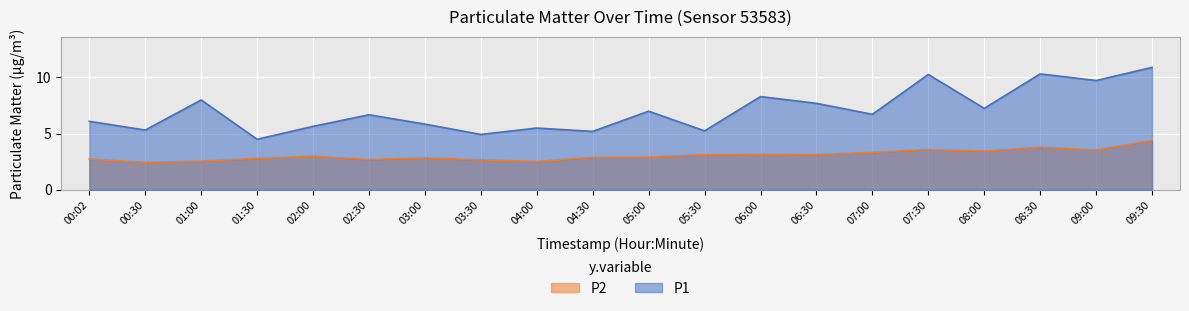

Reading left to right, list all the values displayed in this chart.

P1: 00:02=6.1	00:30=5.3	01:00=8.0	01:30=4.5	02:00=5.7	02:30=6.7	03:00=5.8	03:30=4.9	04:00=5.5	04:30=5.2	05:00=7.0	05:30=5.2	06:00=8.3	06:30=7.7	07:00=6.7	07:30=10.3	08:00=7.2	08:30=10.3	09:00=9.7	09:30=10.9
P2: 00:02=2.8	00:30=2.5	01:00=2.5	01:30=2.8	02:00=3.0	02:30=2.7	03:00=2.9	03:30=2.7	04:00=2.5	04:30=2.9	05:00=2.9	05:30=3.1	06:00=3.2	06:30=3.1	07:00=3.3	07:30=3.6	08:00=3.5	08:30=3.8	09:00=3.5	09:30=4.4